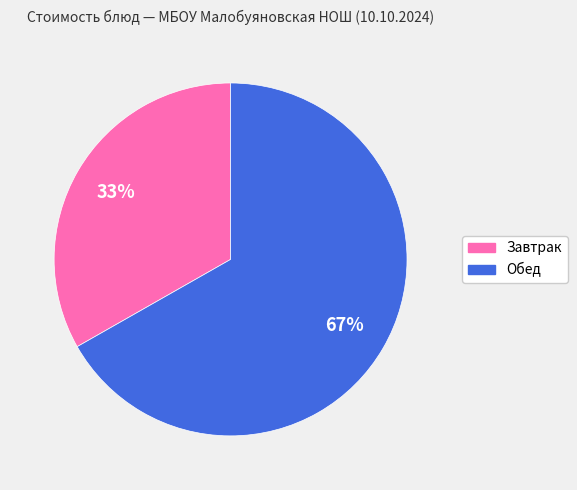

Does any single category account for the majority?

Yes